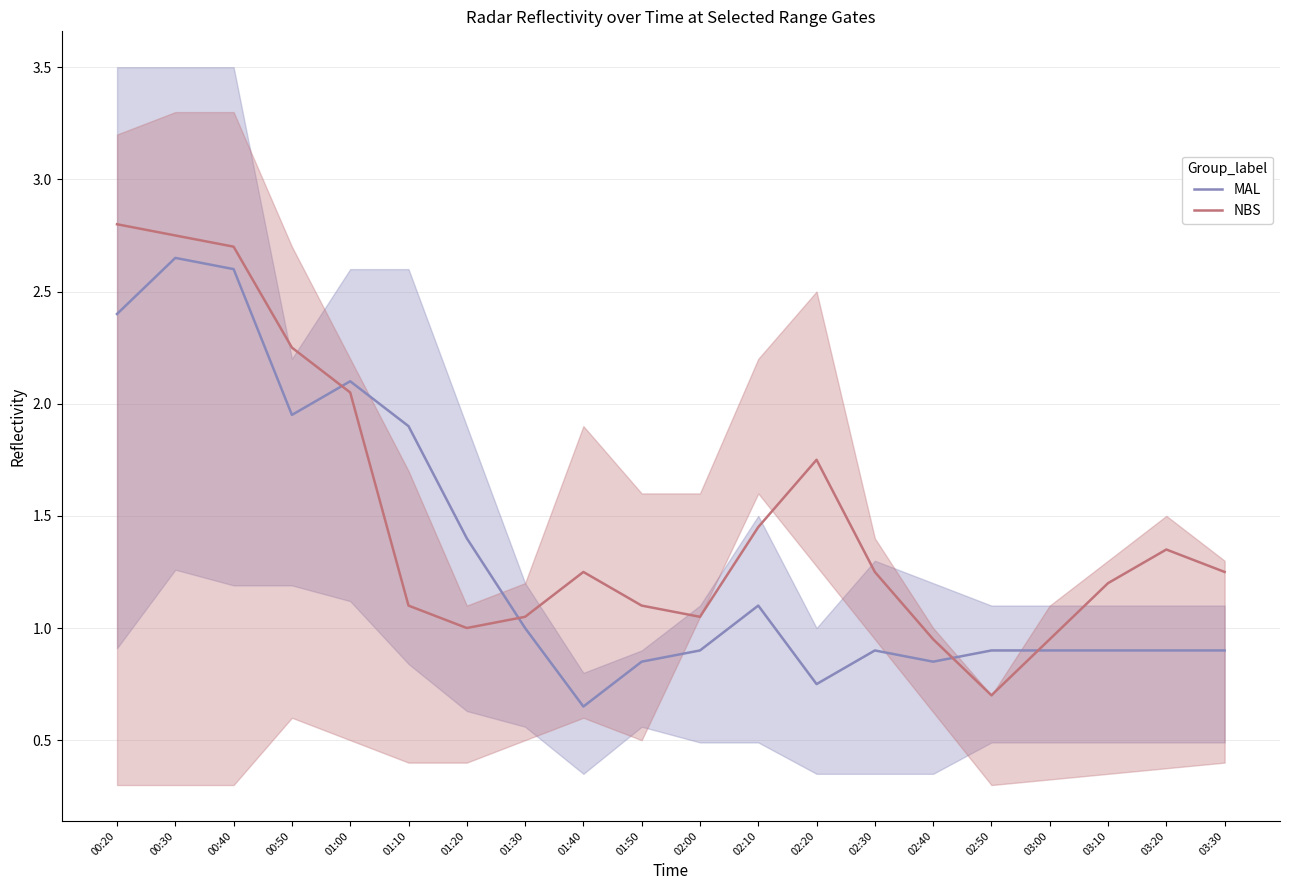

What is the difference between the highest and lowest values at 00:20?

0.4